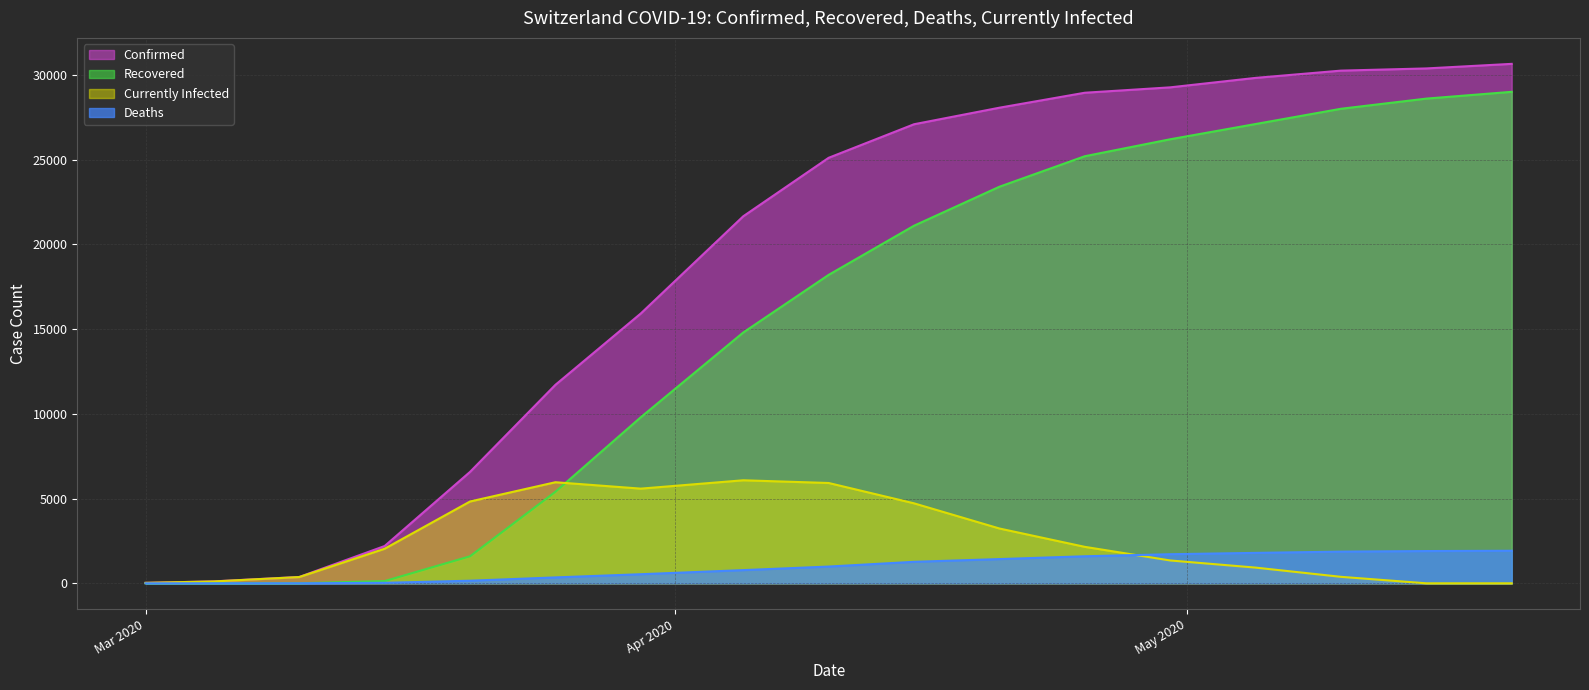

How many data points in Confirmed are less than 25107?

8